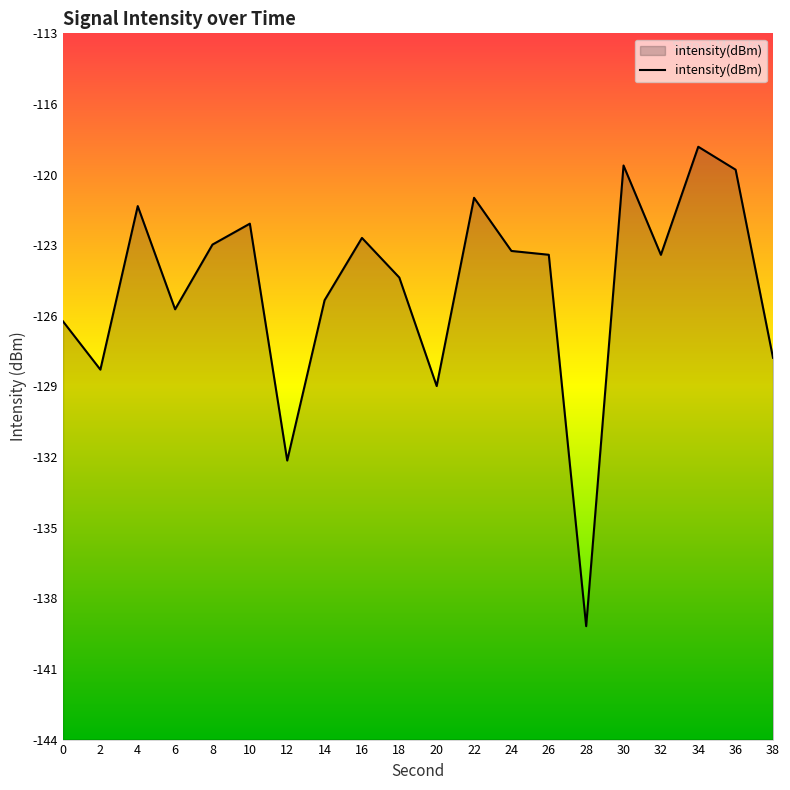

List the labels in order of value, largest first.

34, 30, 36, 22, 4, 10, 16, 8, 24, 26, 32, 18, 14, 6, 0, 38, 2, 20, 12, 28